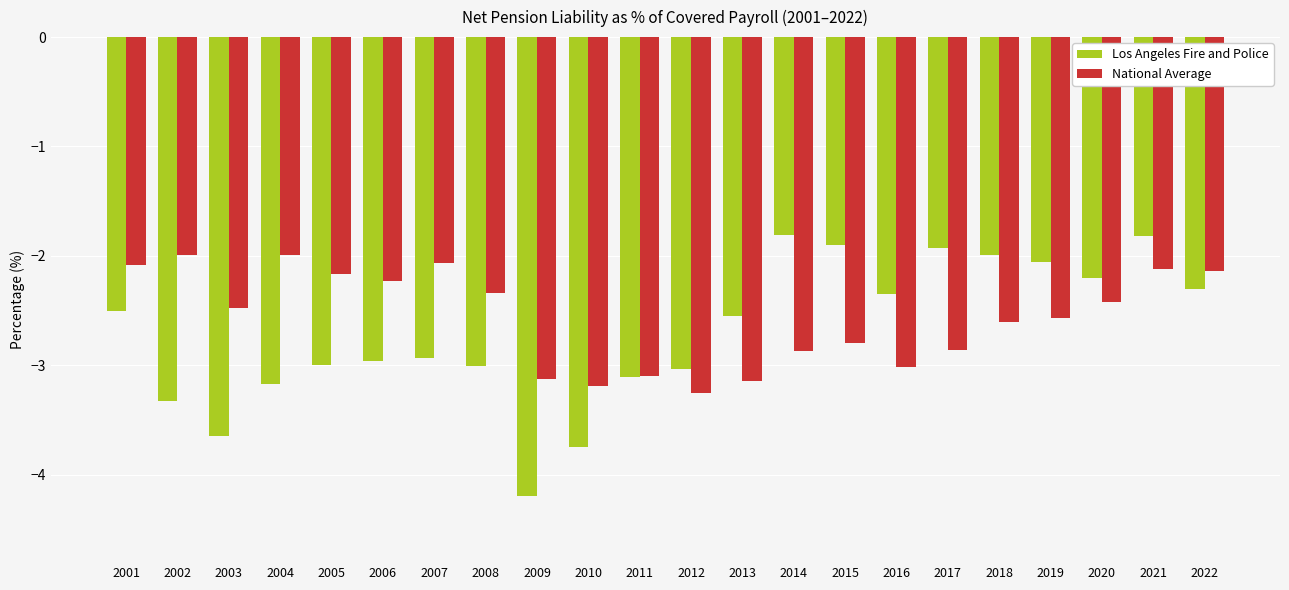

What is the maximum value shown in the chart?

-1.8